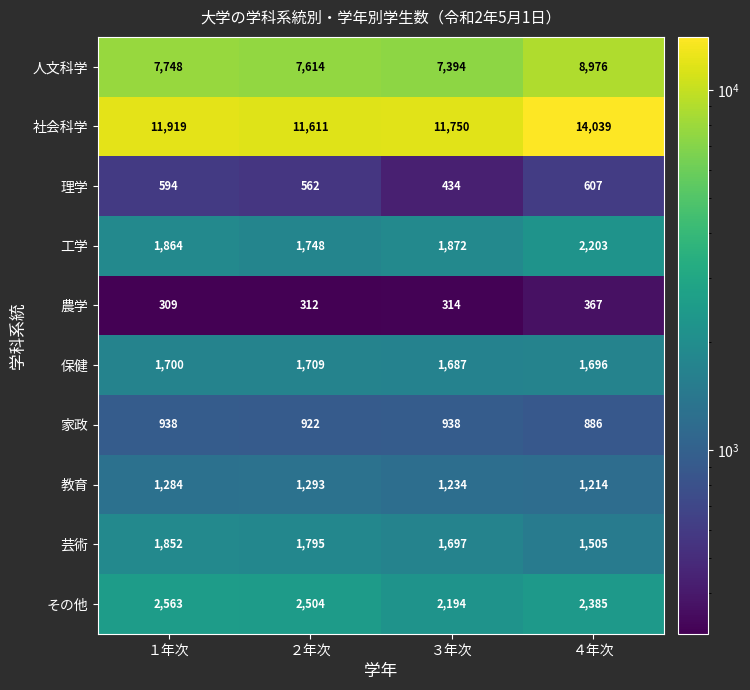

What is the maximum value for 芸術?

1852